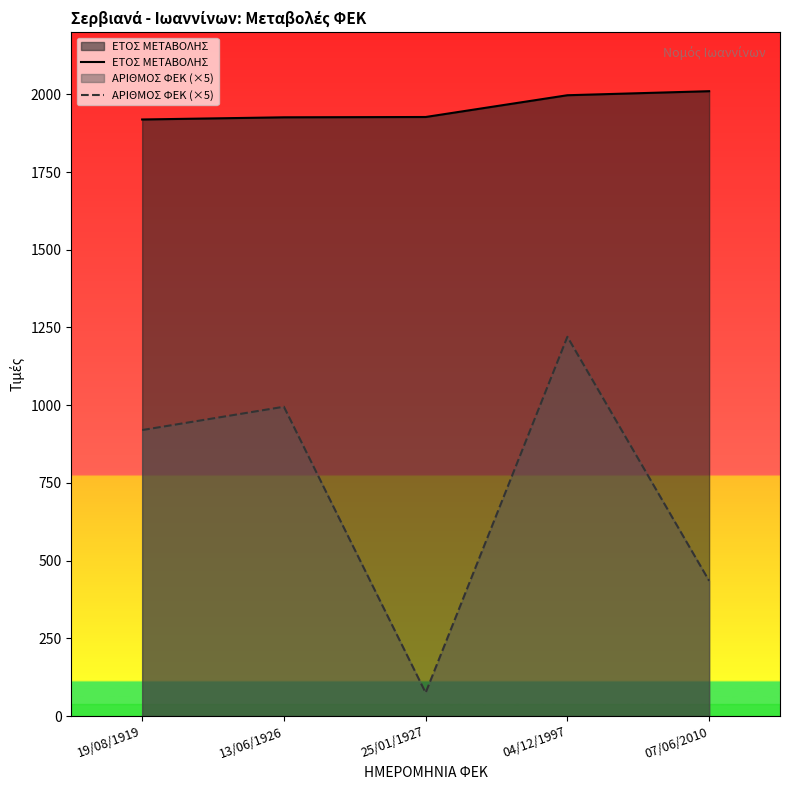

What are all the series names shown in the legend?

ΕΤΟΣ ΜΕΤΑΒΟΛΗΣ, ΑΡΙΘΜΟΣ ΦΕΚ (×5)